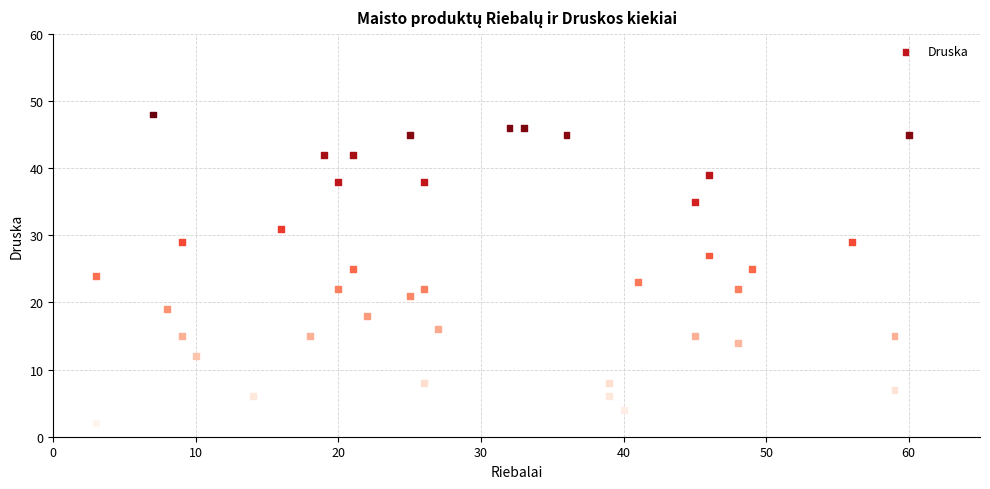

What is the range of X values (max minus min)?

57